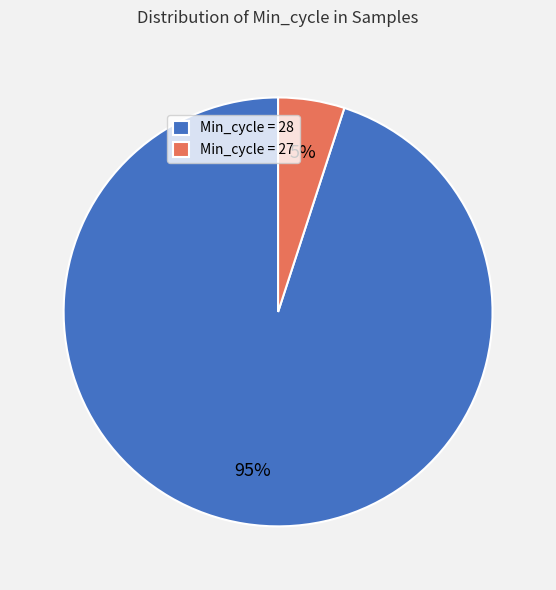

To the nearest percent, what portion does Min_cycle = 28 represent?

95%